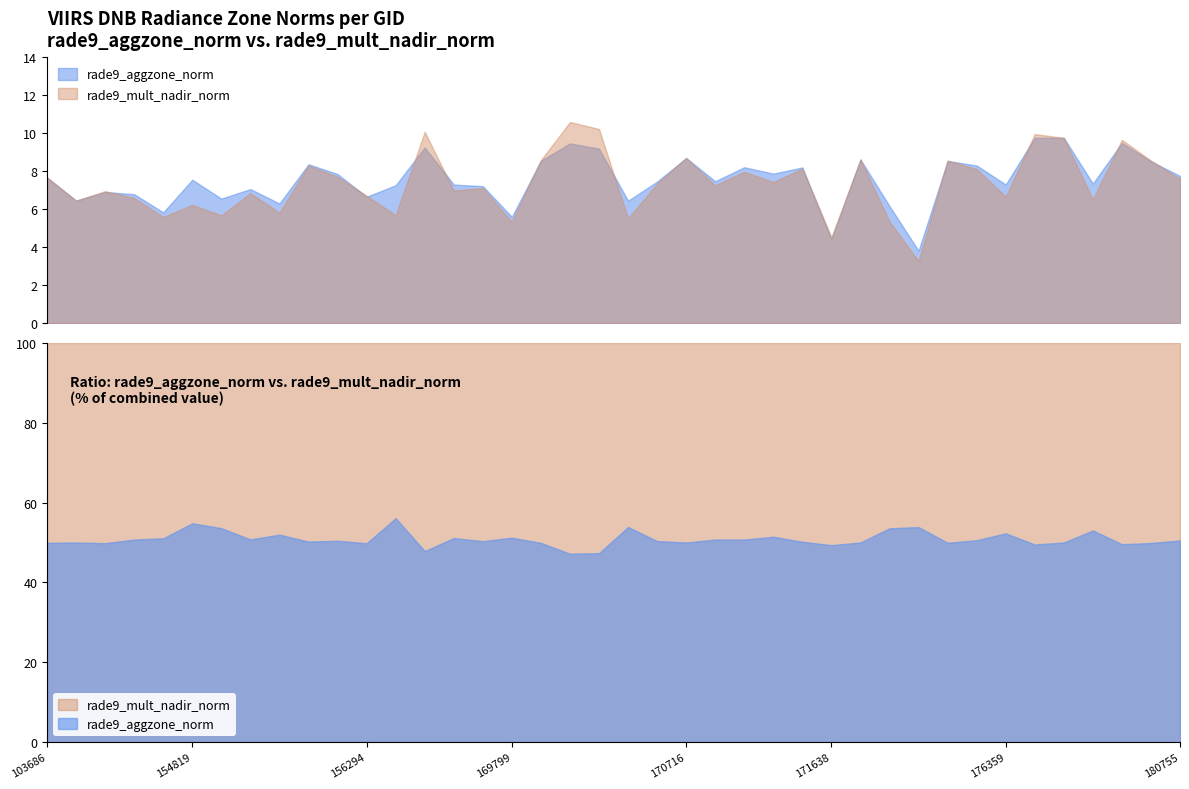

How many data points does each series have?

40